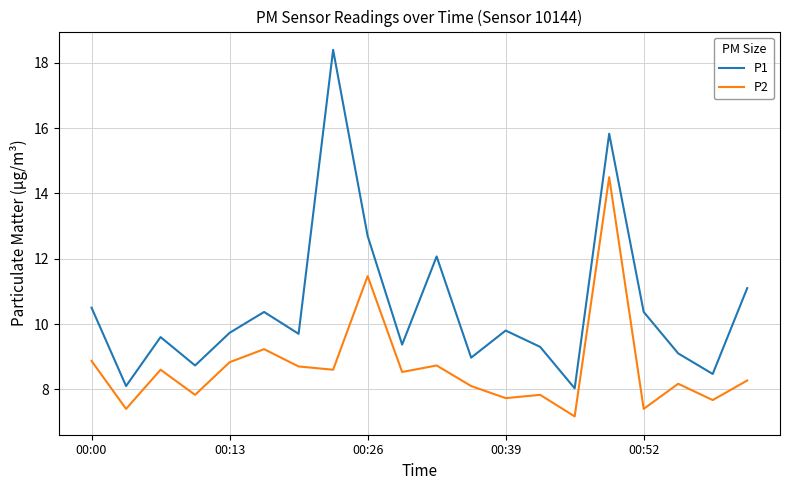

What is the sum of all P1 values?

210.2